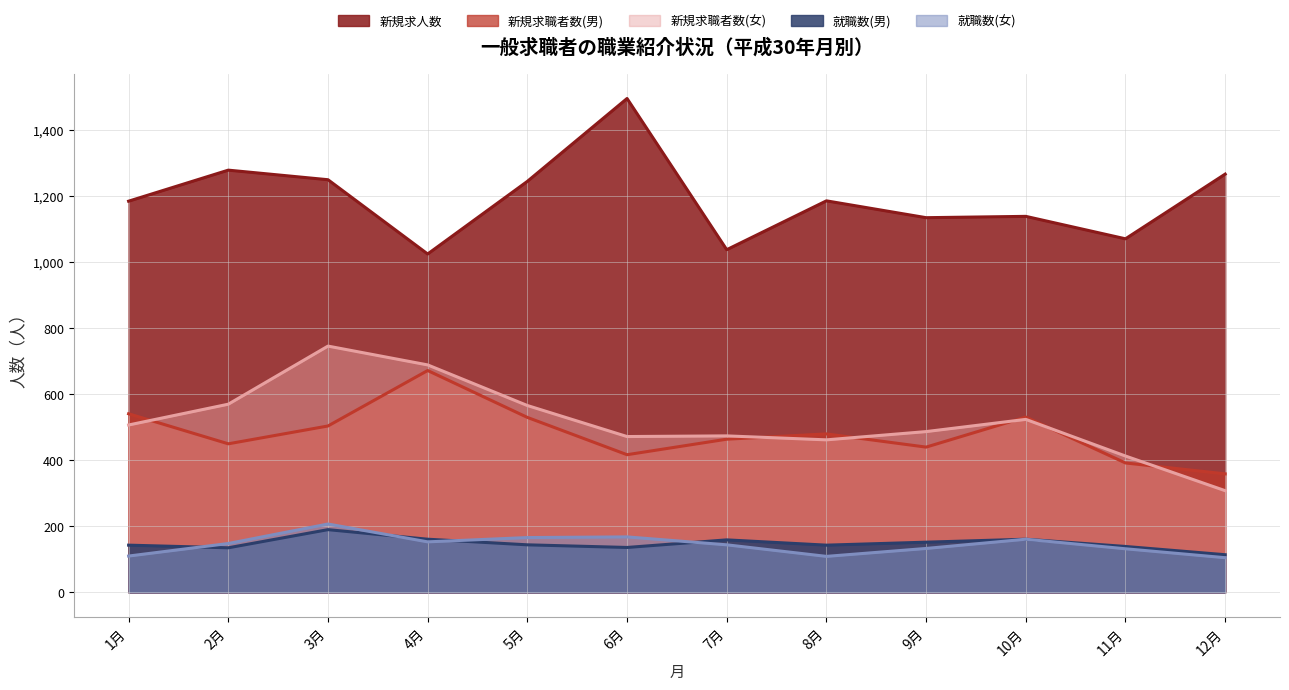

What is the spread (max minus min) of values at 1月?

1075